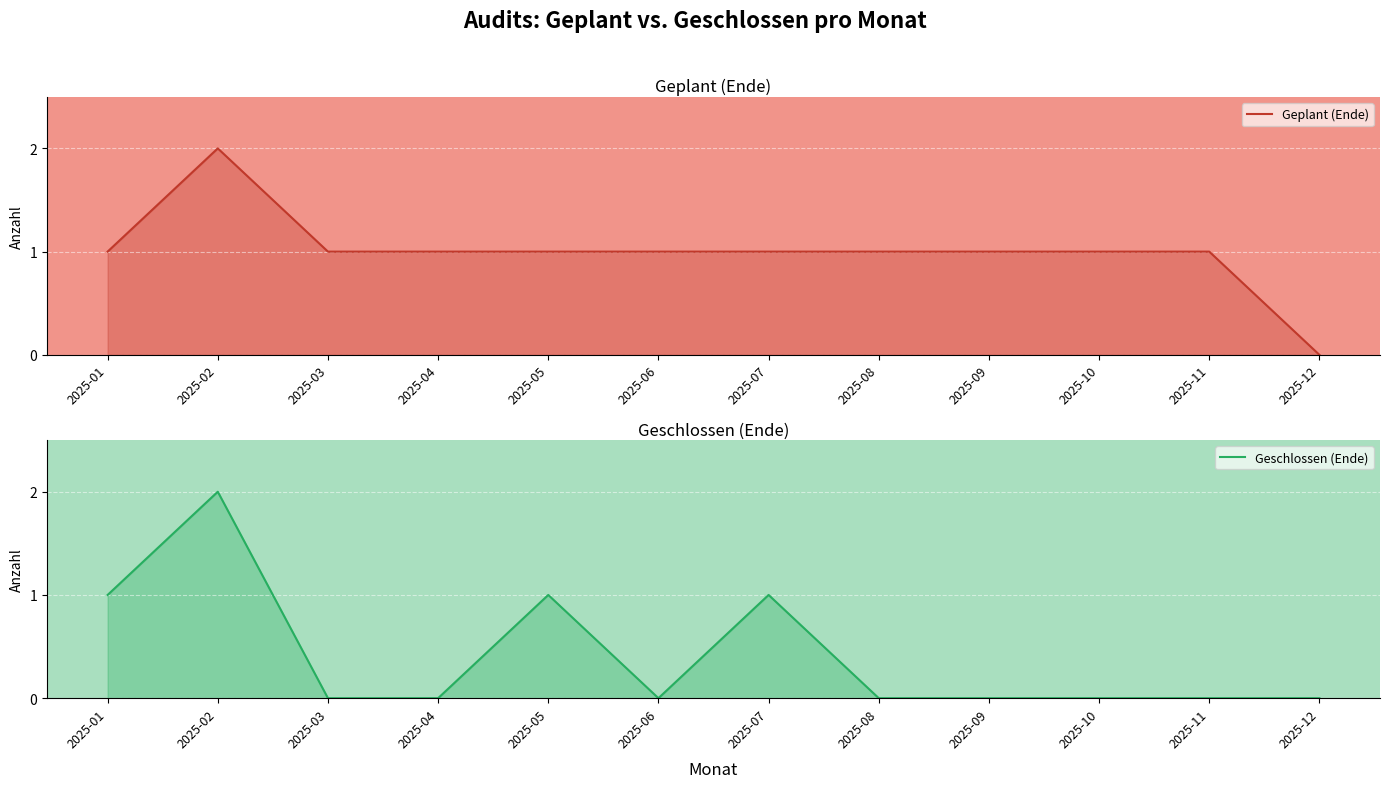

Which category has the lowest value in the Geplant (Ende) series?

2025-12